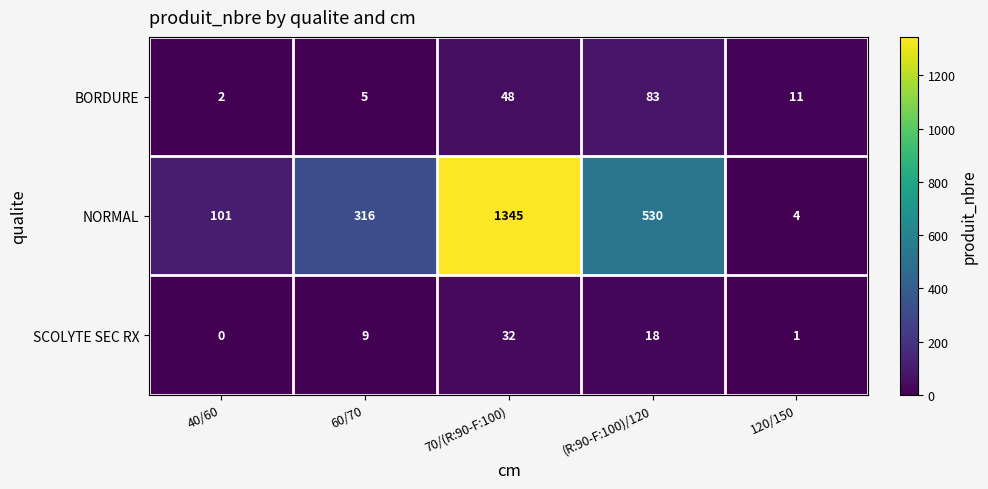

What is the total value across all series at 120/150?

16